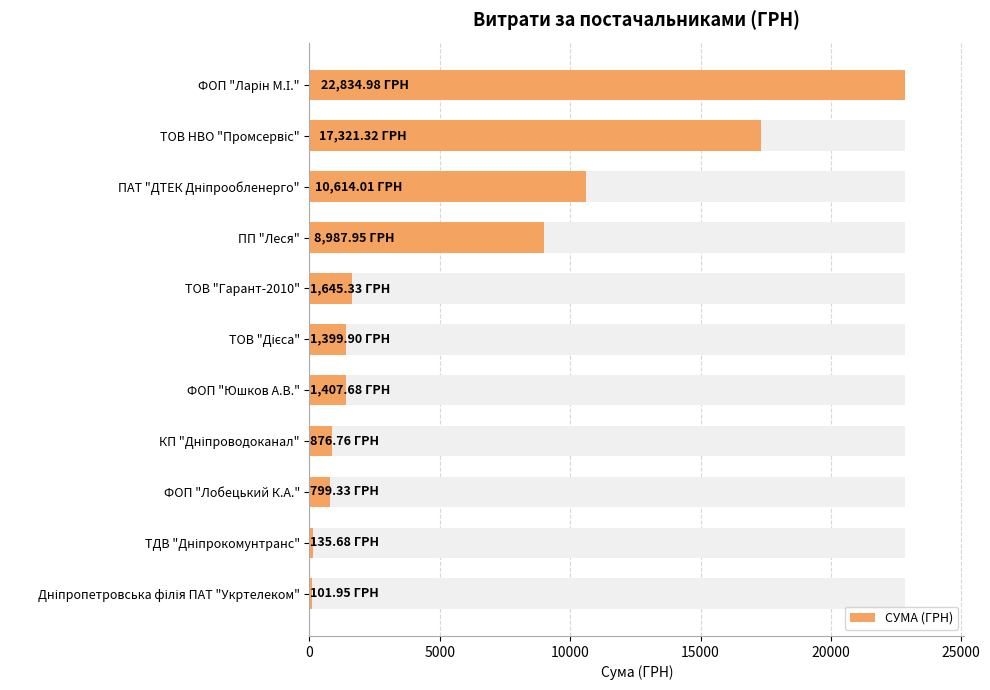

What position from the left is ТОВ "Дієса"?

6